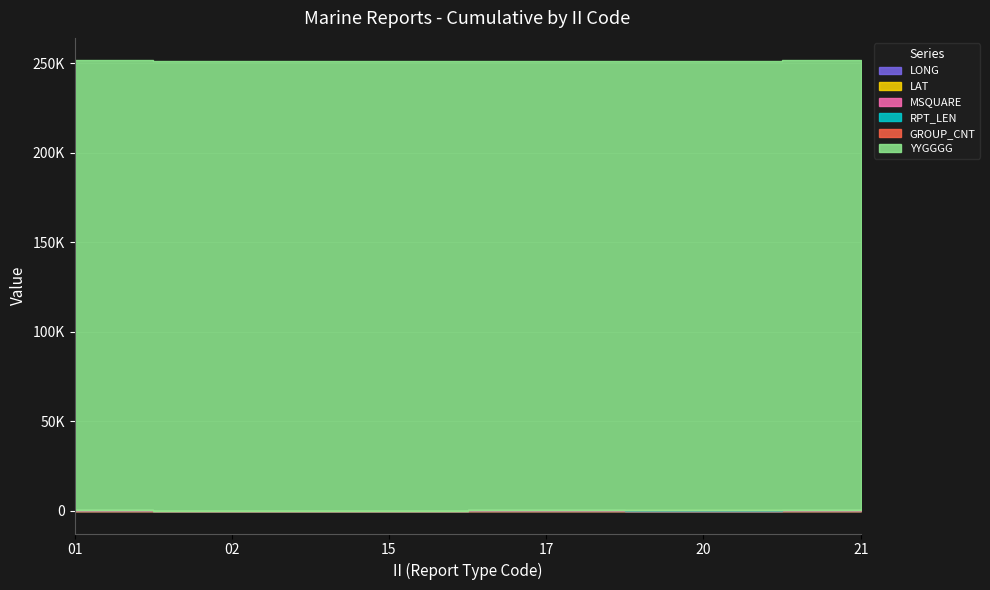

True or false: YYGGGG has a value of 250900.0 at 20.

True